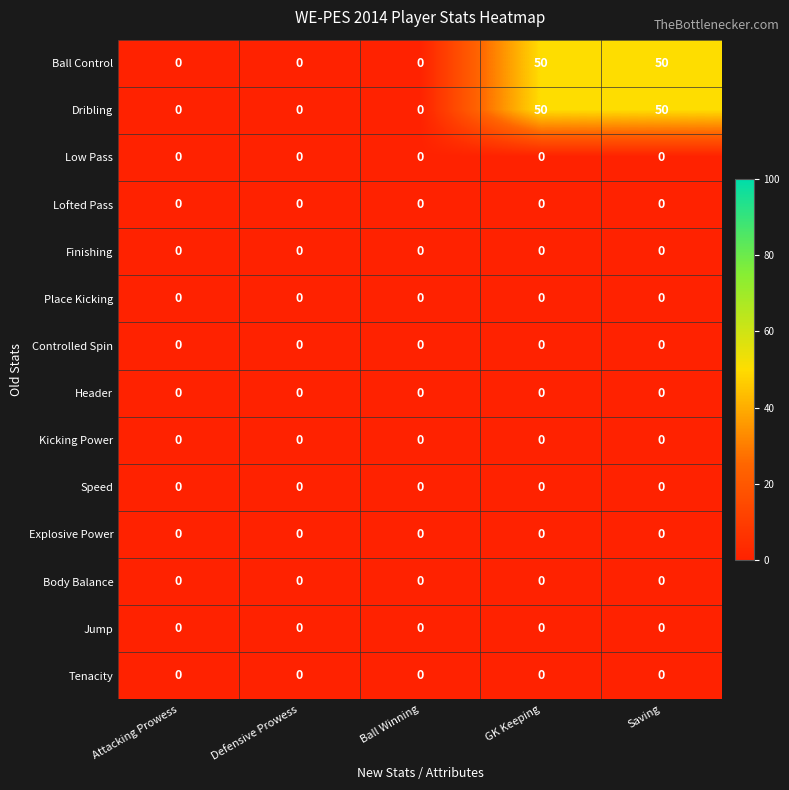

What is the greatest value displayed?

50